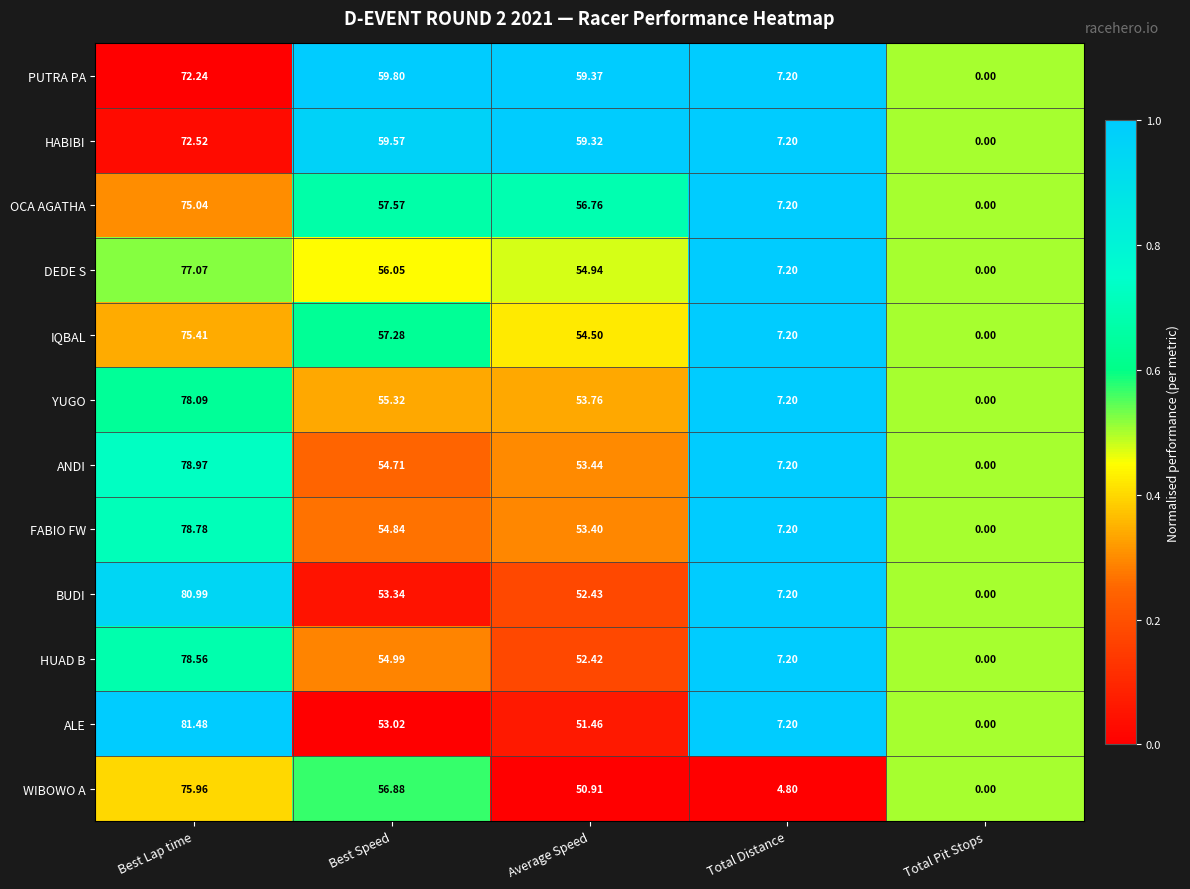

At which category does the chart reach its minimum across all series?

Total Pit Stops